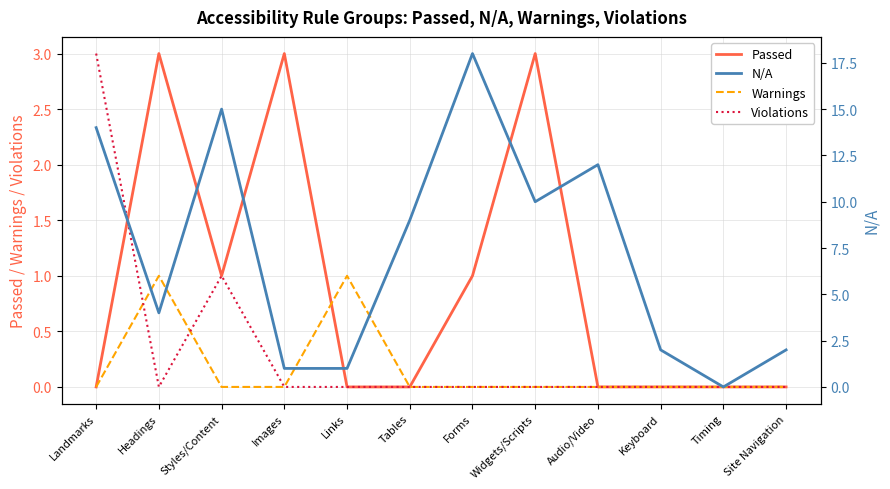

Where is the first local maximum for Warnings?

Headings